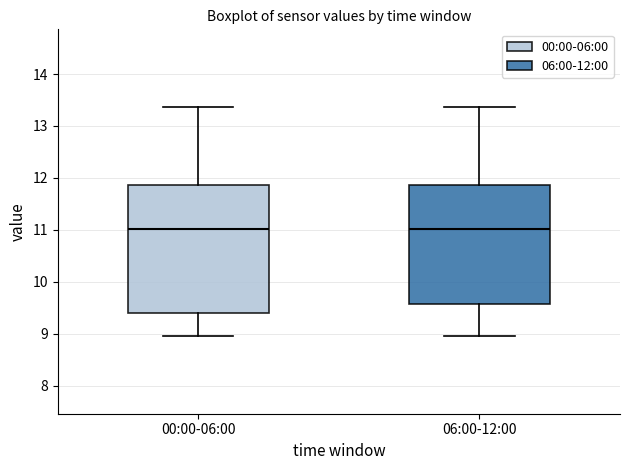

Which box is the tallest, from its lower edge to its upper edge?

00:00-06:00